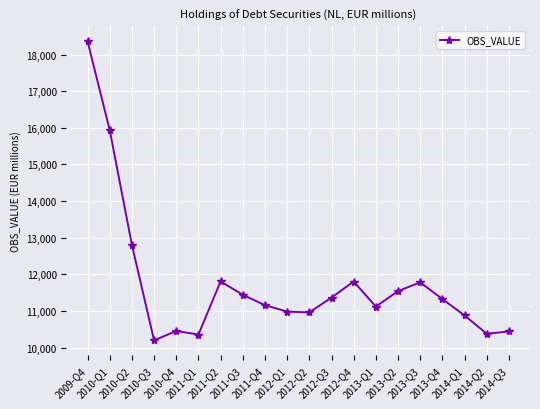

Between 2011-Q4 and 2011-Q3, which is larger?

2011-Q3